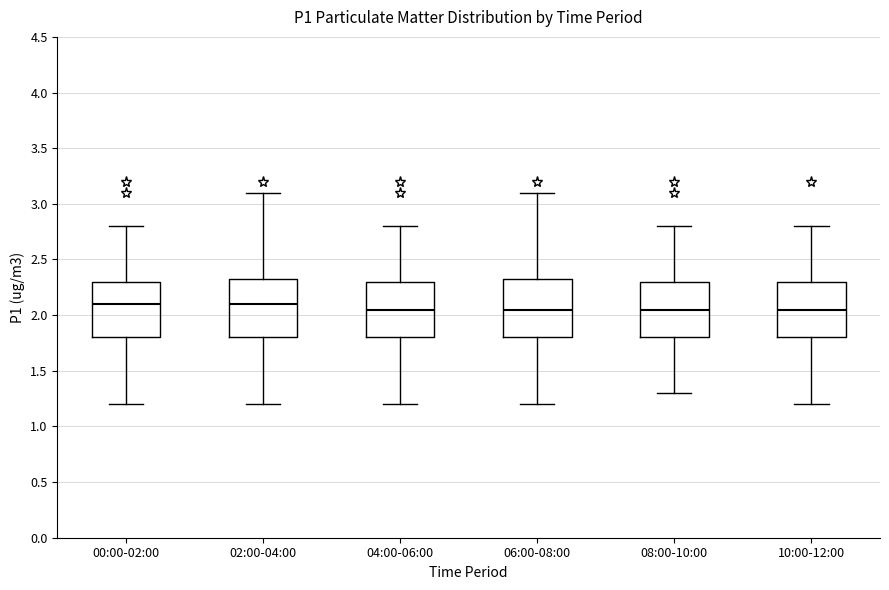

Reading left to right, read every box against the y-axis: the position of its median line, the range the box covers, and the ends of its whiskers. The values are not printed on the chart, so give them approximately, as read against the axis.

00:00-02:00: median 2.10, box 1.80 to 2.30, whiskers 1.20 to 2.80
02:00-04:00: median 2.10, box 1.80 to 2.35, whiskers 1.20 to 3.10
04:00-06:00: median 2.05, box 1.80 to 2.30, whiskers 1.20 to 2.80
06:00-08:00: median 2.05, box 1.80 to 2.35, whiskers 1.20 to 3.10
08:00-10:00: median 2.05, box 1.80 to 2.30, whiskers 1.30 to 2.80
10:00-12:00: median 2.05, box 1.80 to 2.30, whiskers 1.20 to 2.80